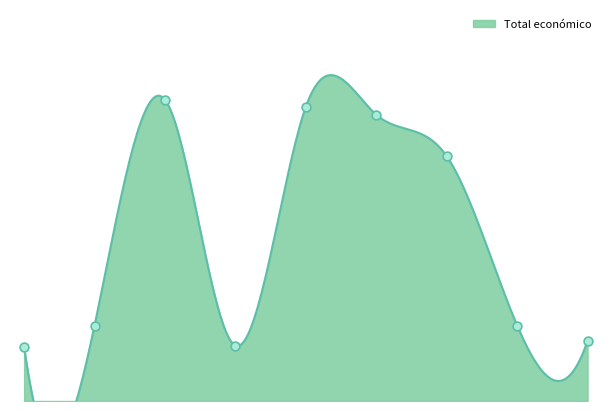

Which has a higher value, ALERTA ROJA or SAFECORN?

SAFECORN